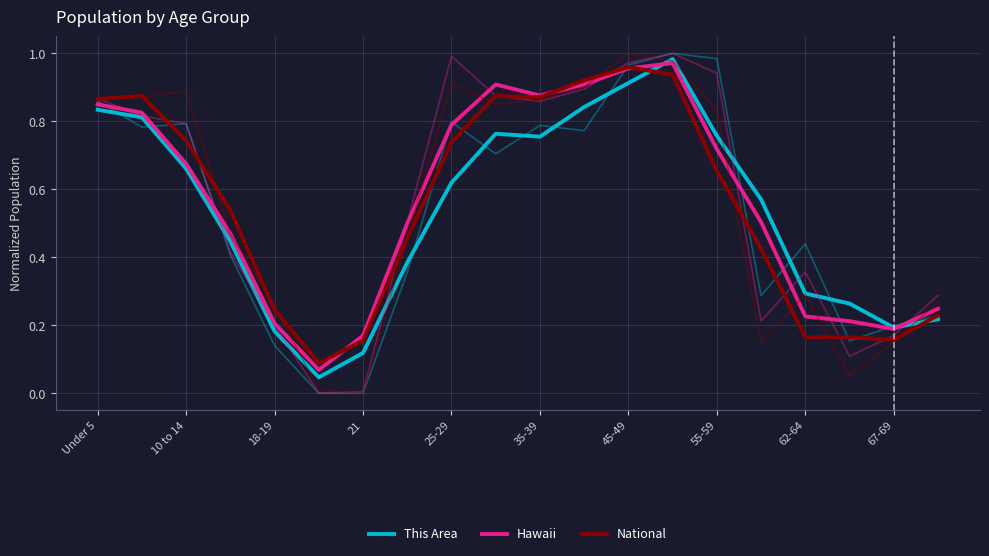

True or false: Hawaii has more than 1 points higher than both neighbors.

True